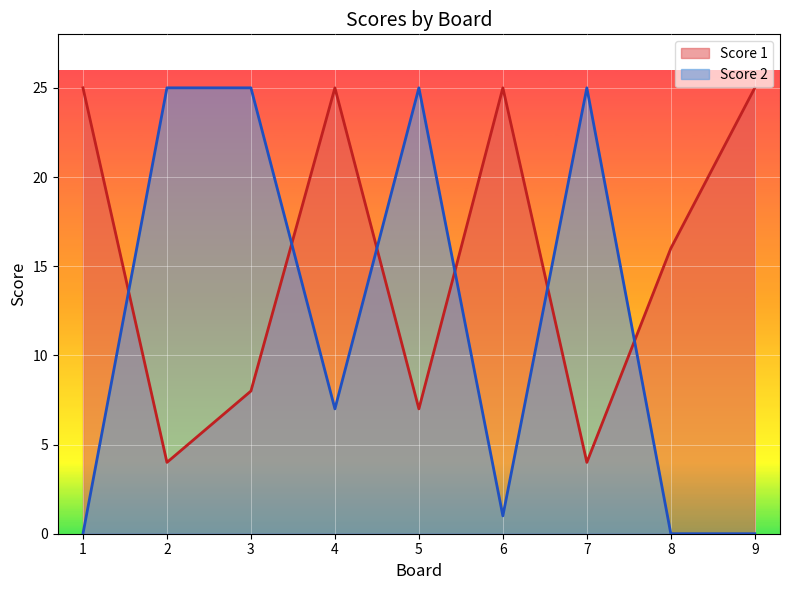

How many data points in Score 2 are above 7?

4